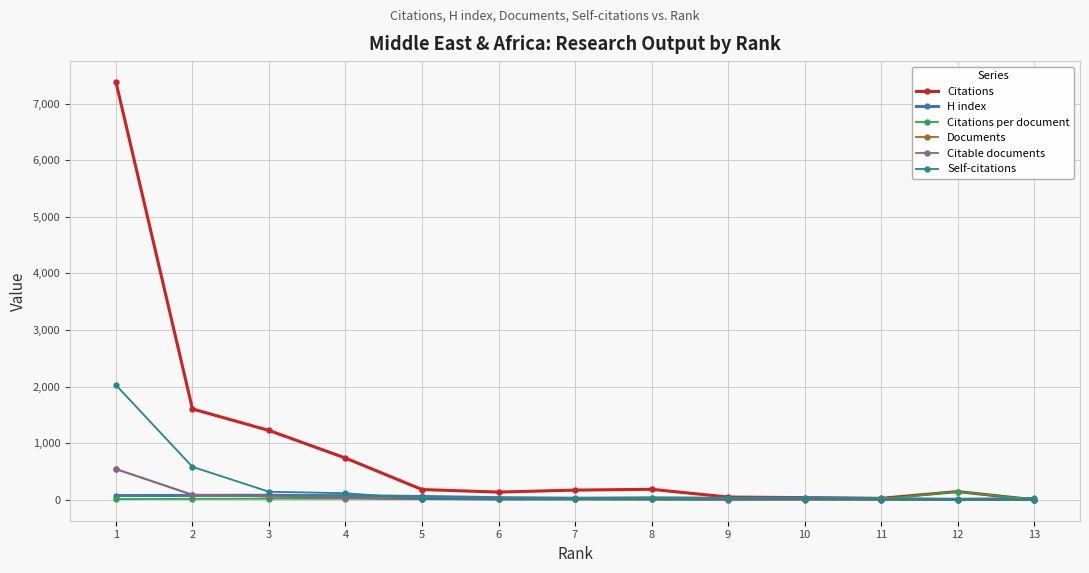

What is the maximum value for Citable documents?

542.0